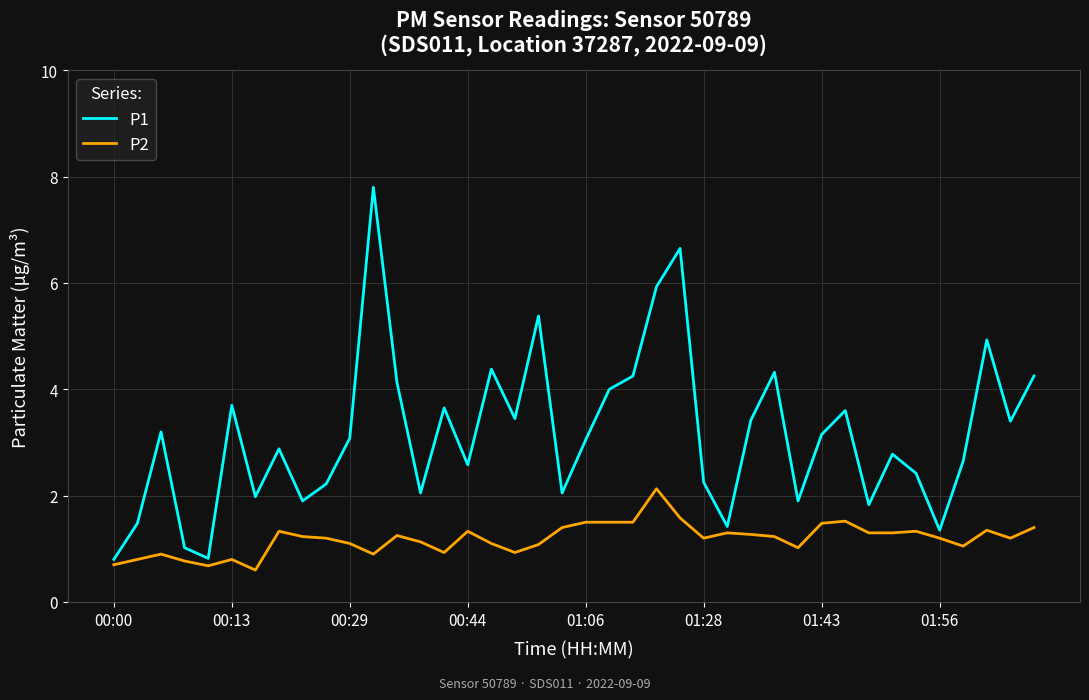

What is the difference between the maximum and minimum values in the P2 series?

1.5